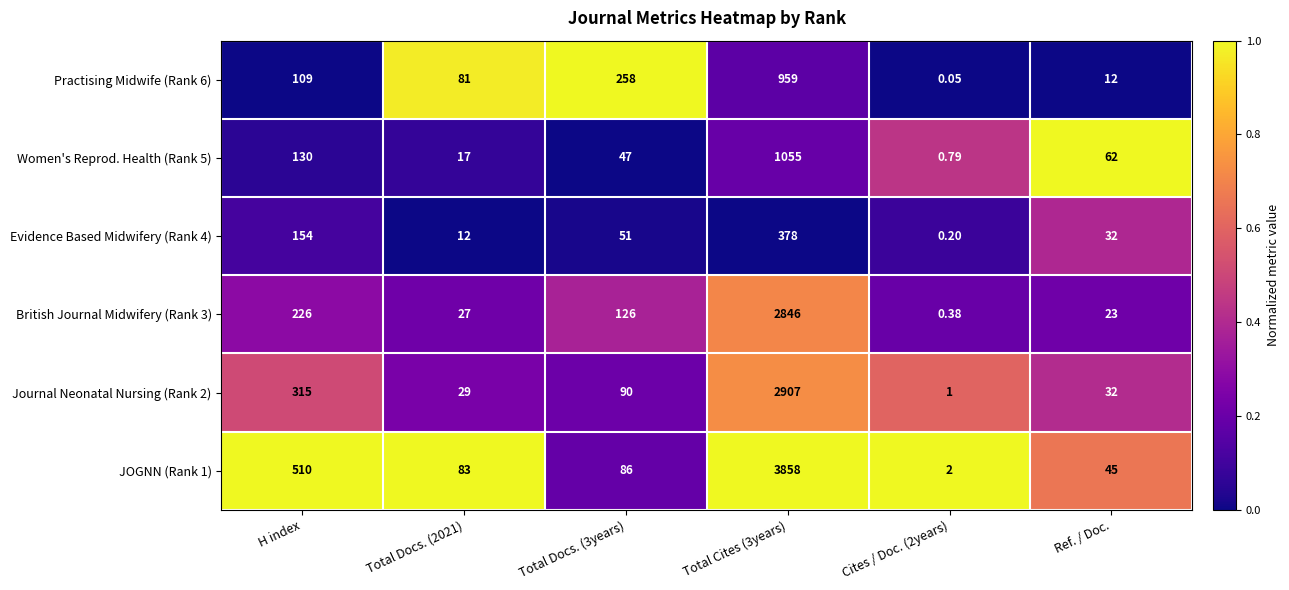

Where does the Journal Neonatal Nursing (Rank 2) series first go above 90?

H index